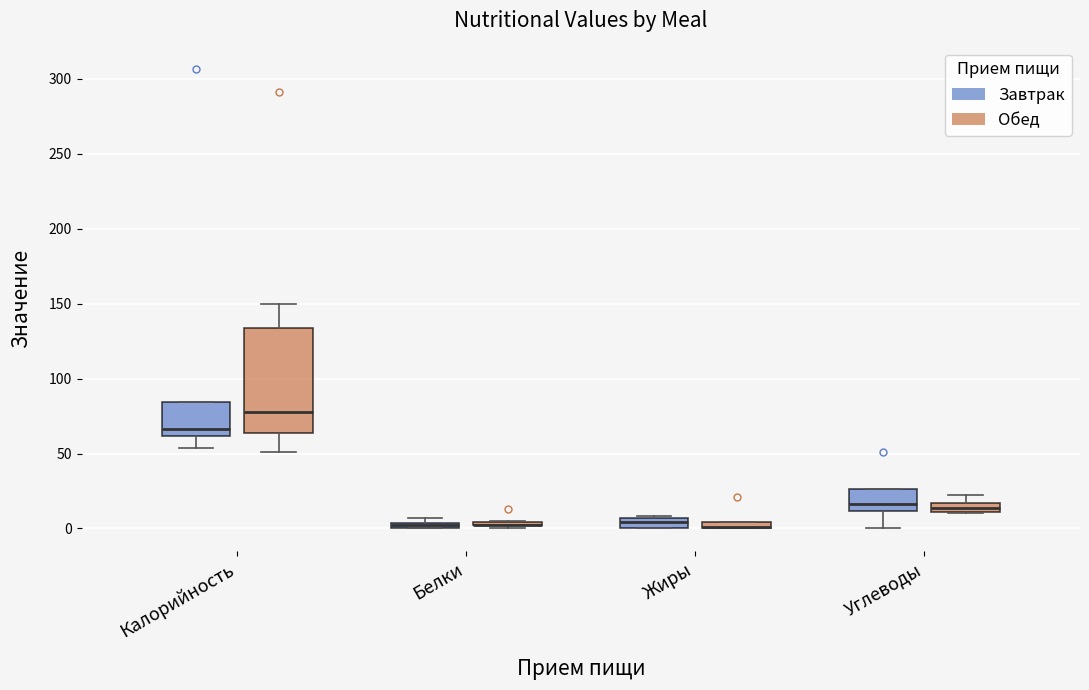

Which box is the tallest, from its lower edge to its upper edge?

Калорийность (Обед)